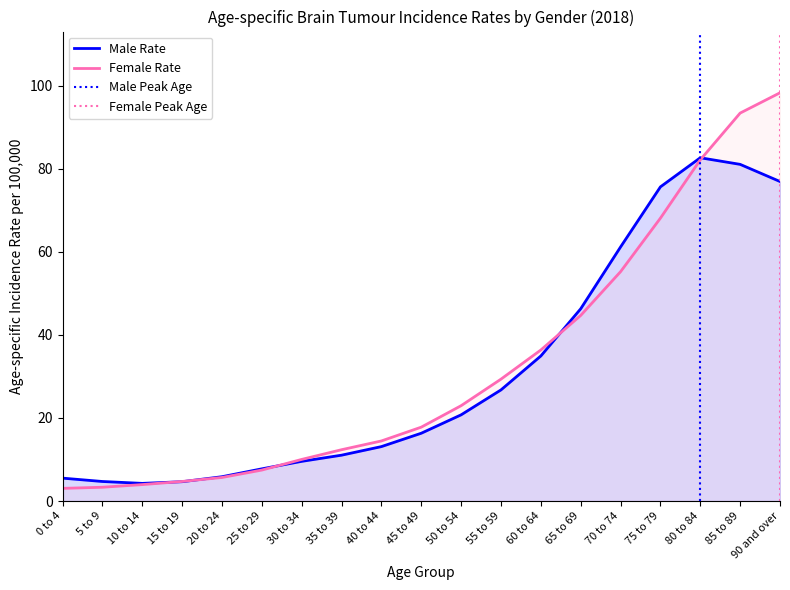

What is the total value across all series at 55 to 59?

56.1